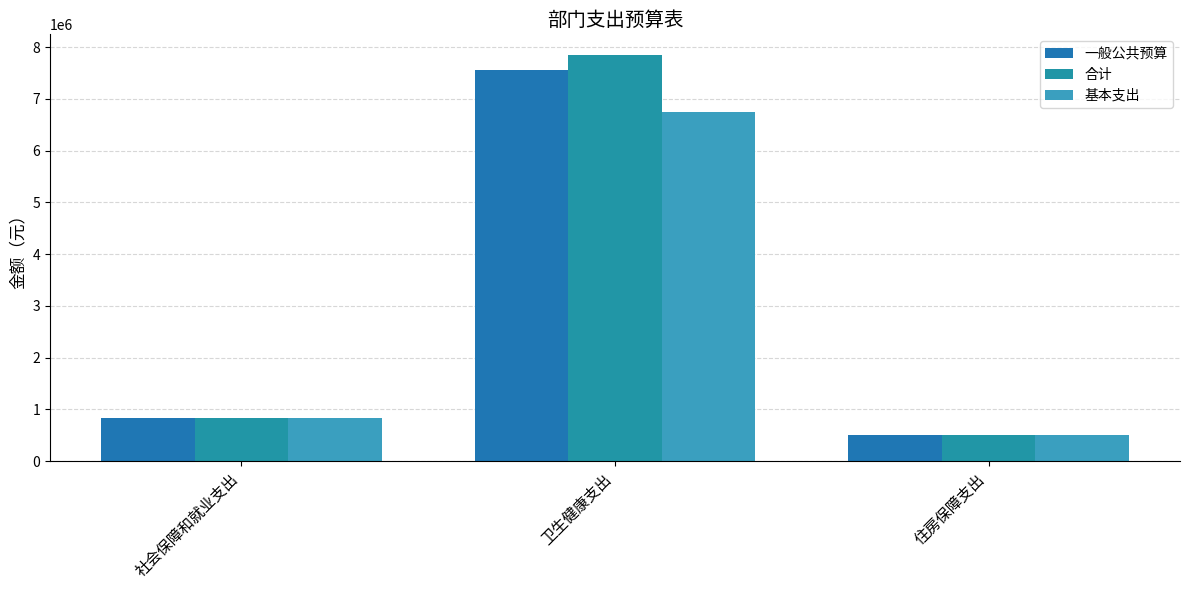

What is the label of the 3rd bar from the left?

住房保障支出